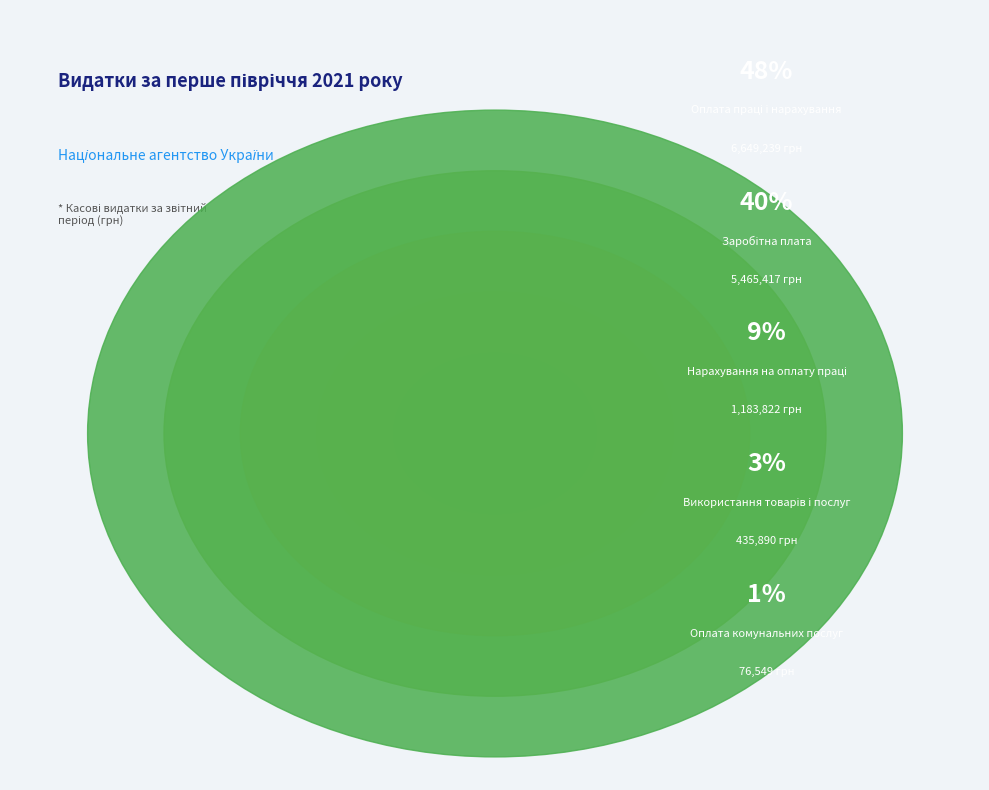

Combined, do Оплата праці і нарахування and Заробітна плата account for over 50%?

Yes